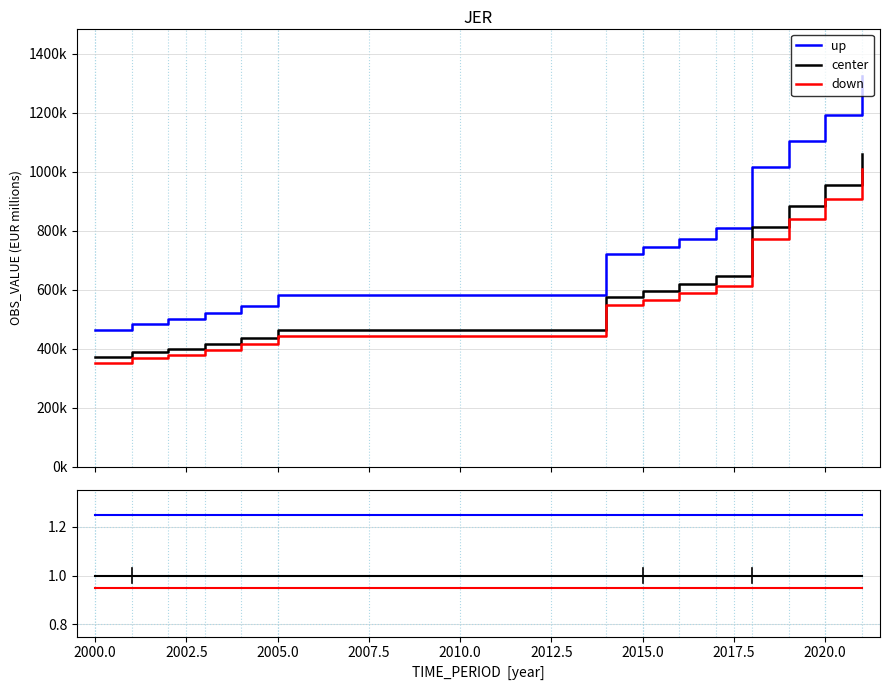

Is it true that center equals 1.0 at 2012.5?

True